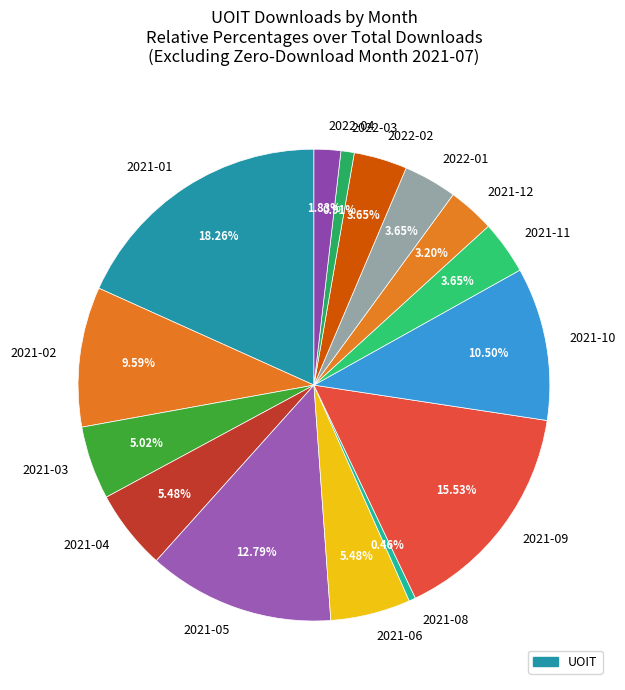

Is there any slice that represents more than half of the pie?

No